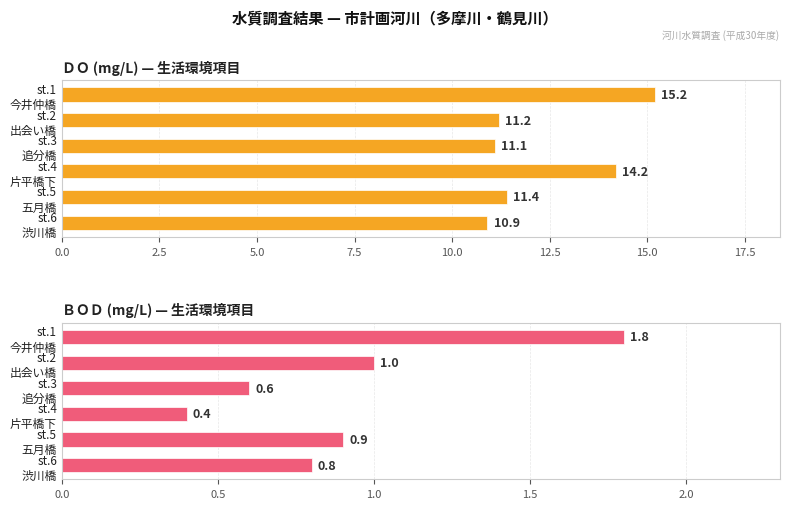

Which series has the largest range (max minus min)?

ＤＯ (mg/L) — 生活環境項目